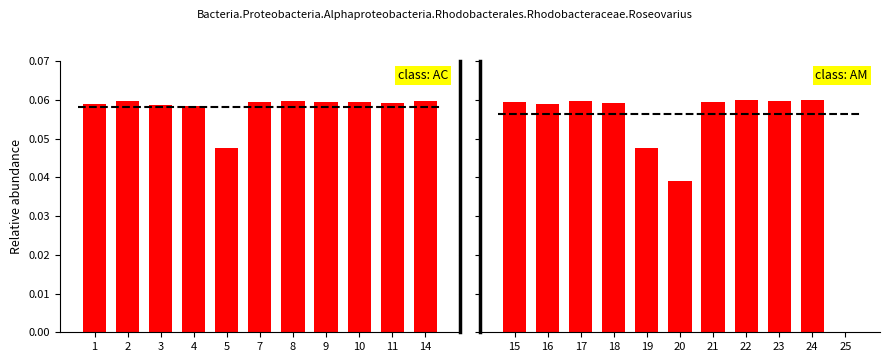

Read the value at 18.

0.1